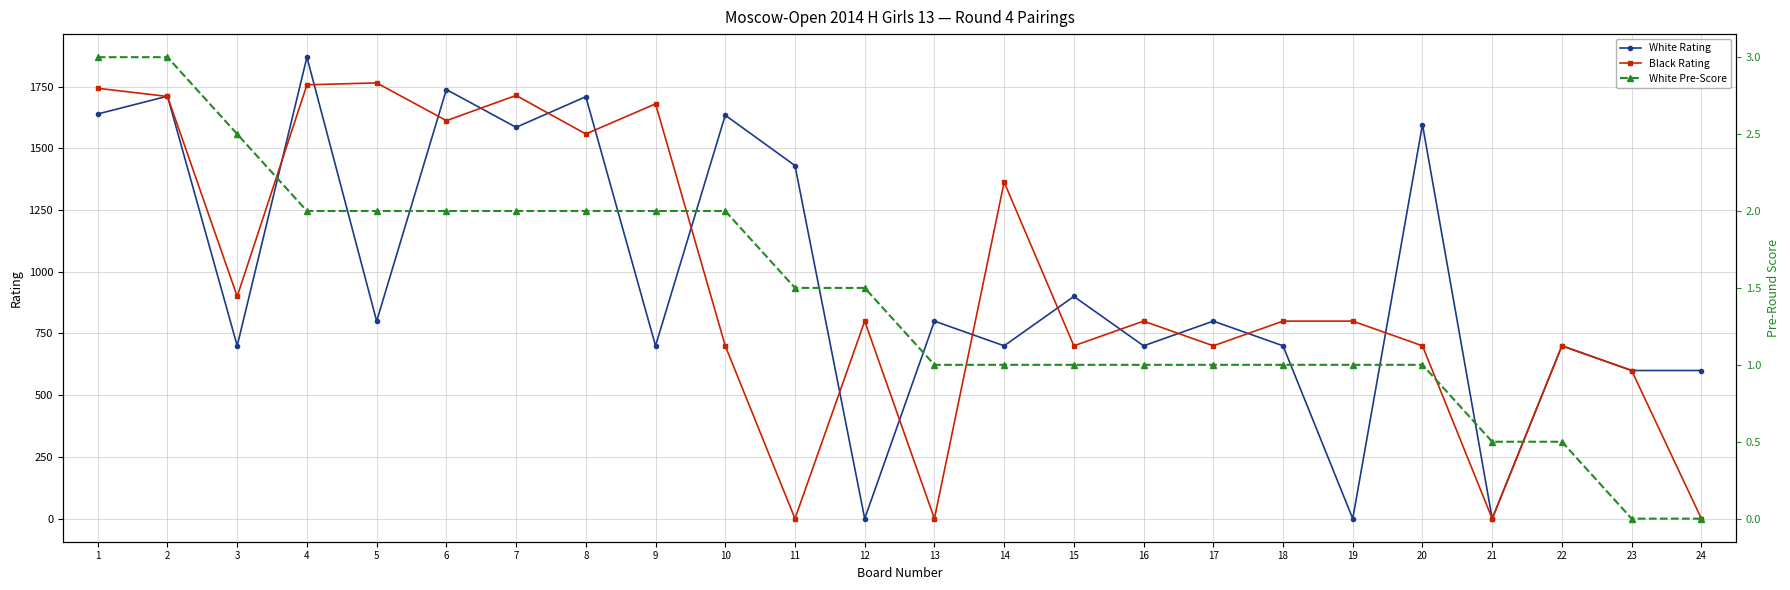

What is the sum of all Black Rating values?

23102